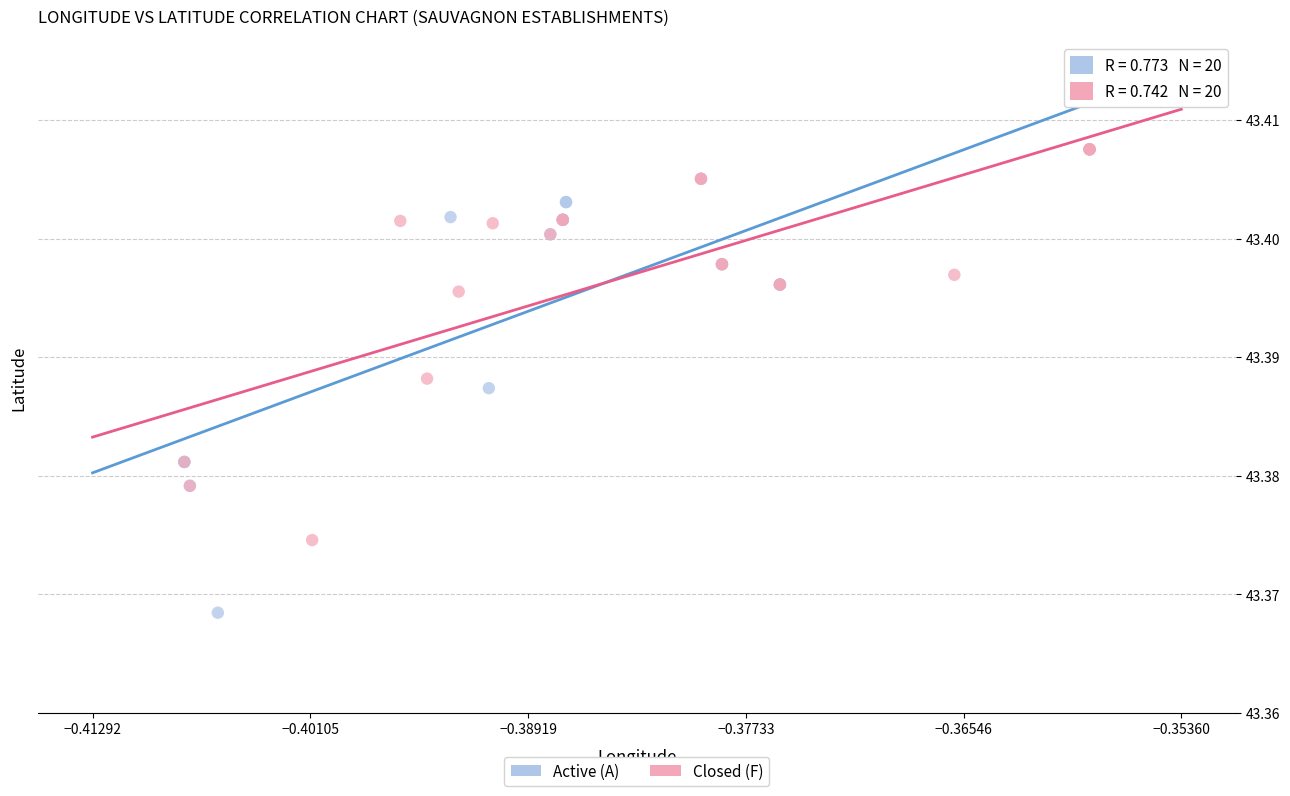

Which series has the largest Y range (max minus min)?

Active (A)